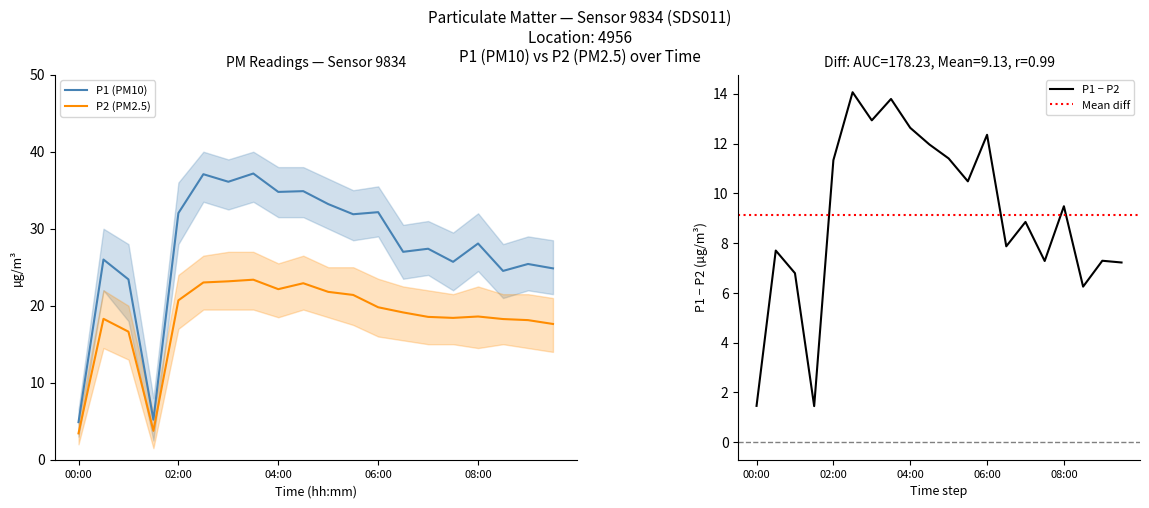

At which label is P2 closest to 13?

01:00